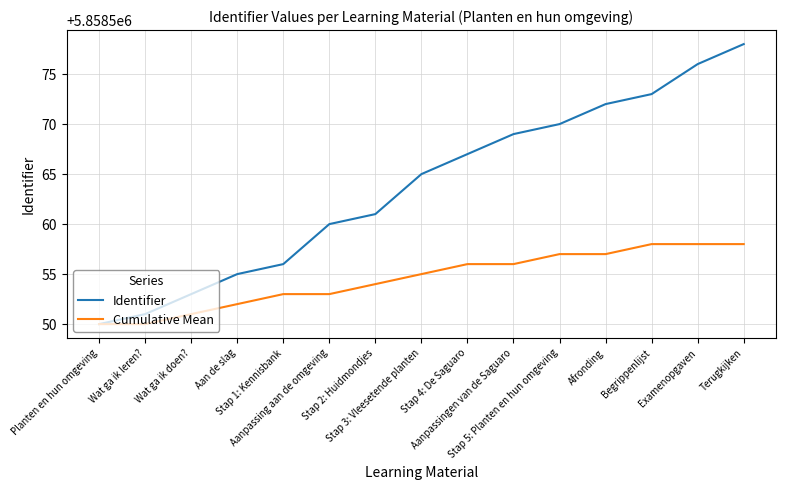

Which series has the largest range (max minus min)?

Identifier